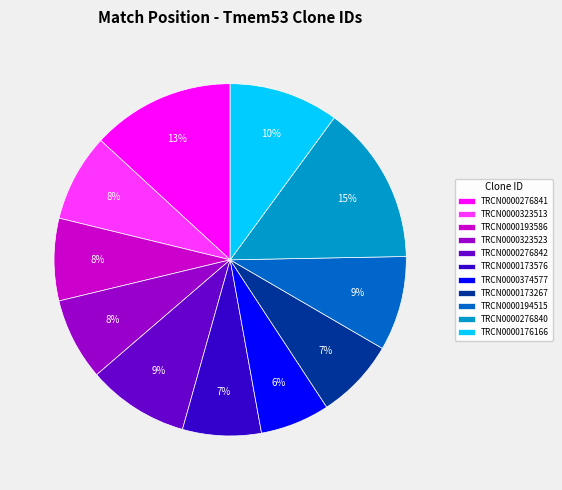

What is the largest slice in the pie chart?

TRCN0000276840